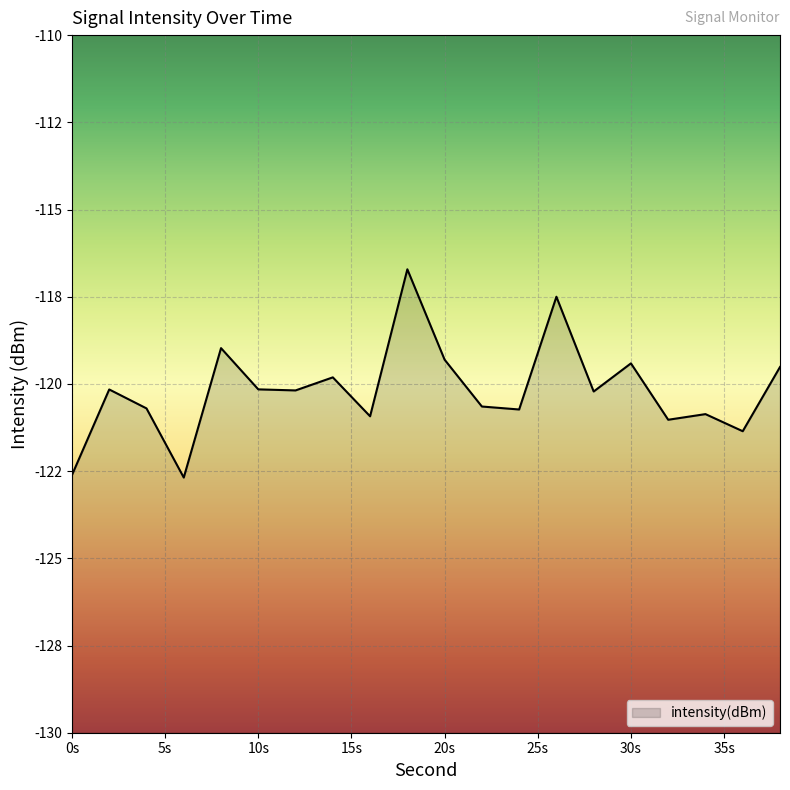

How many lines are shown in the chart?

1